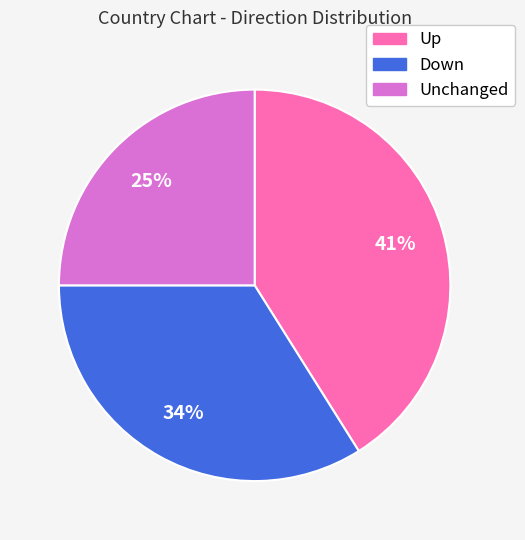

Do Up and Unchanged together represent more than half of the pie?

Yes